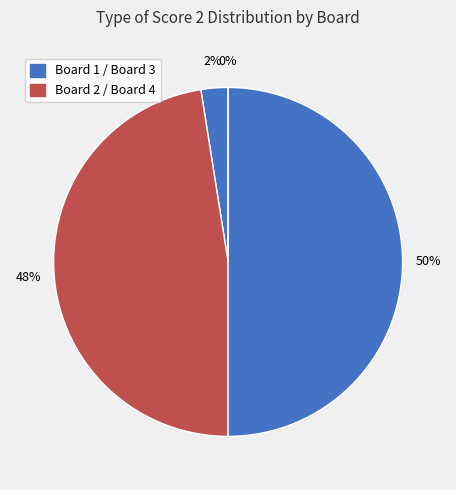

Is it true that Board 2 is 61% of the pie?

False